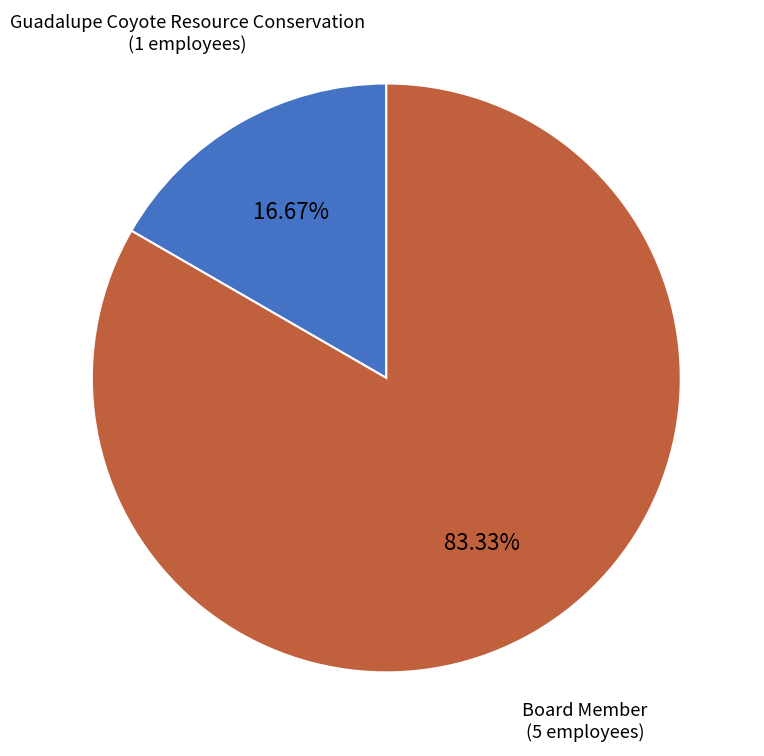

Is there any slice that represents more than half of the pie?

Yes